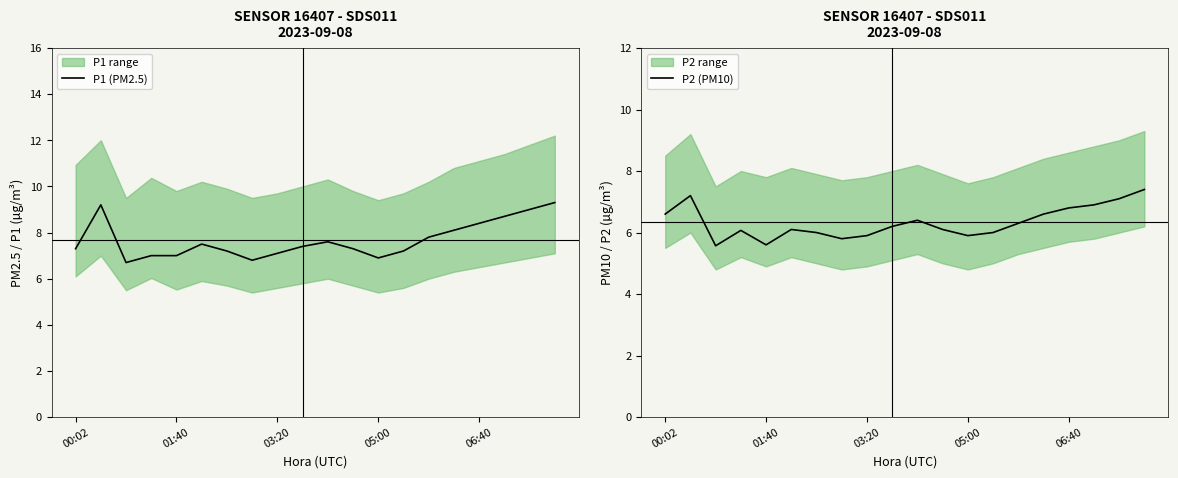

The value of P2 (PM10) at 7 is 5.8. True or false?

True